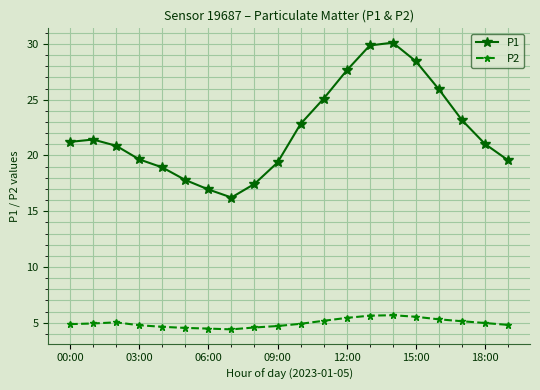

At how many categories does at least one series exceed 29?

2